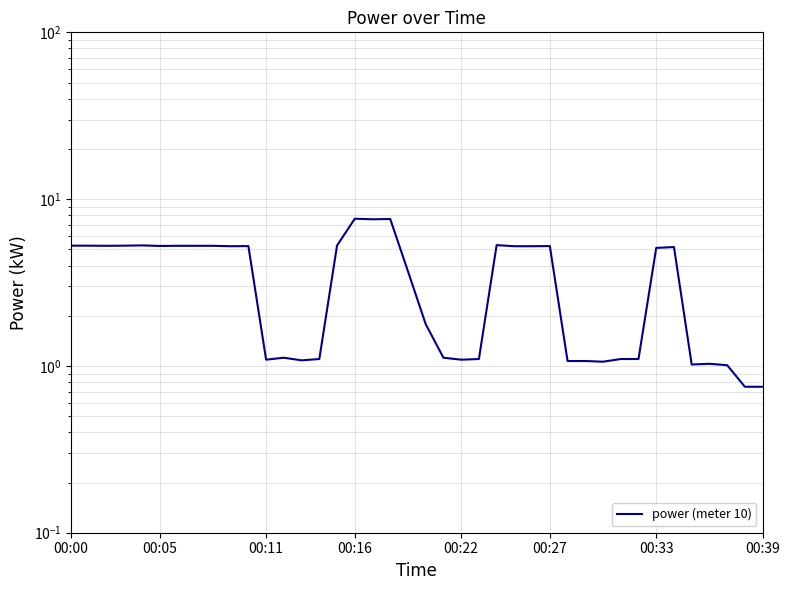

What is the label of the 36th point from the left?

35